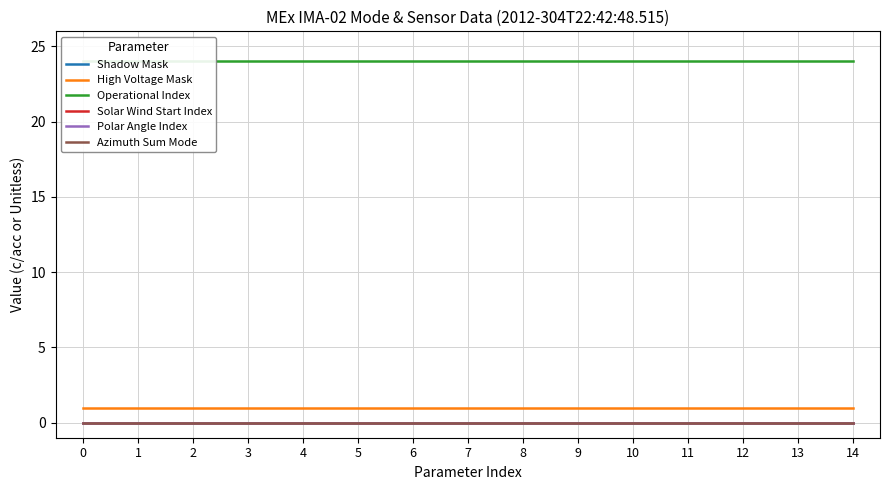

What is the spread (max minus min) of values at 2?

24